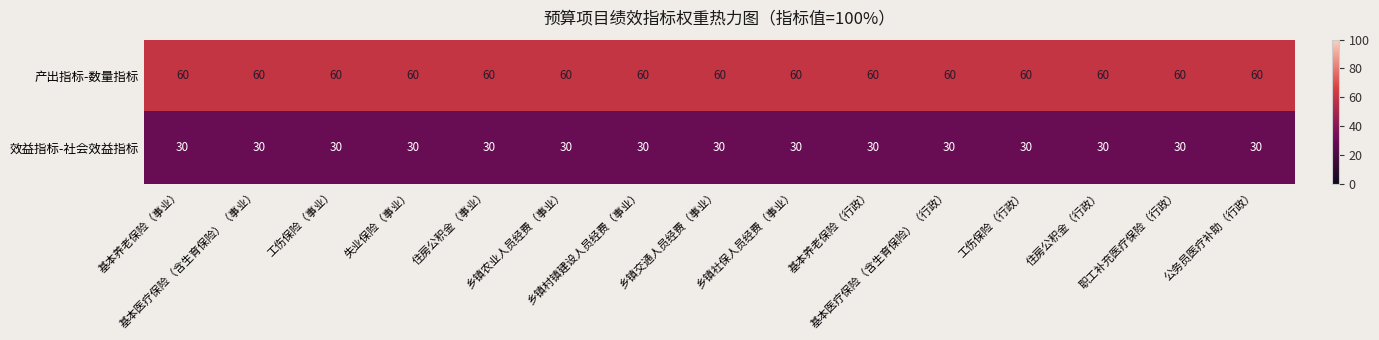

At how many categories does at least one series exceed 54?

15